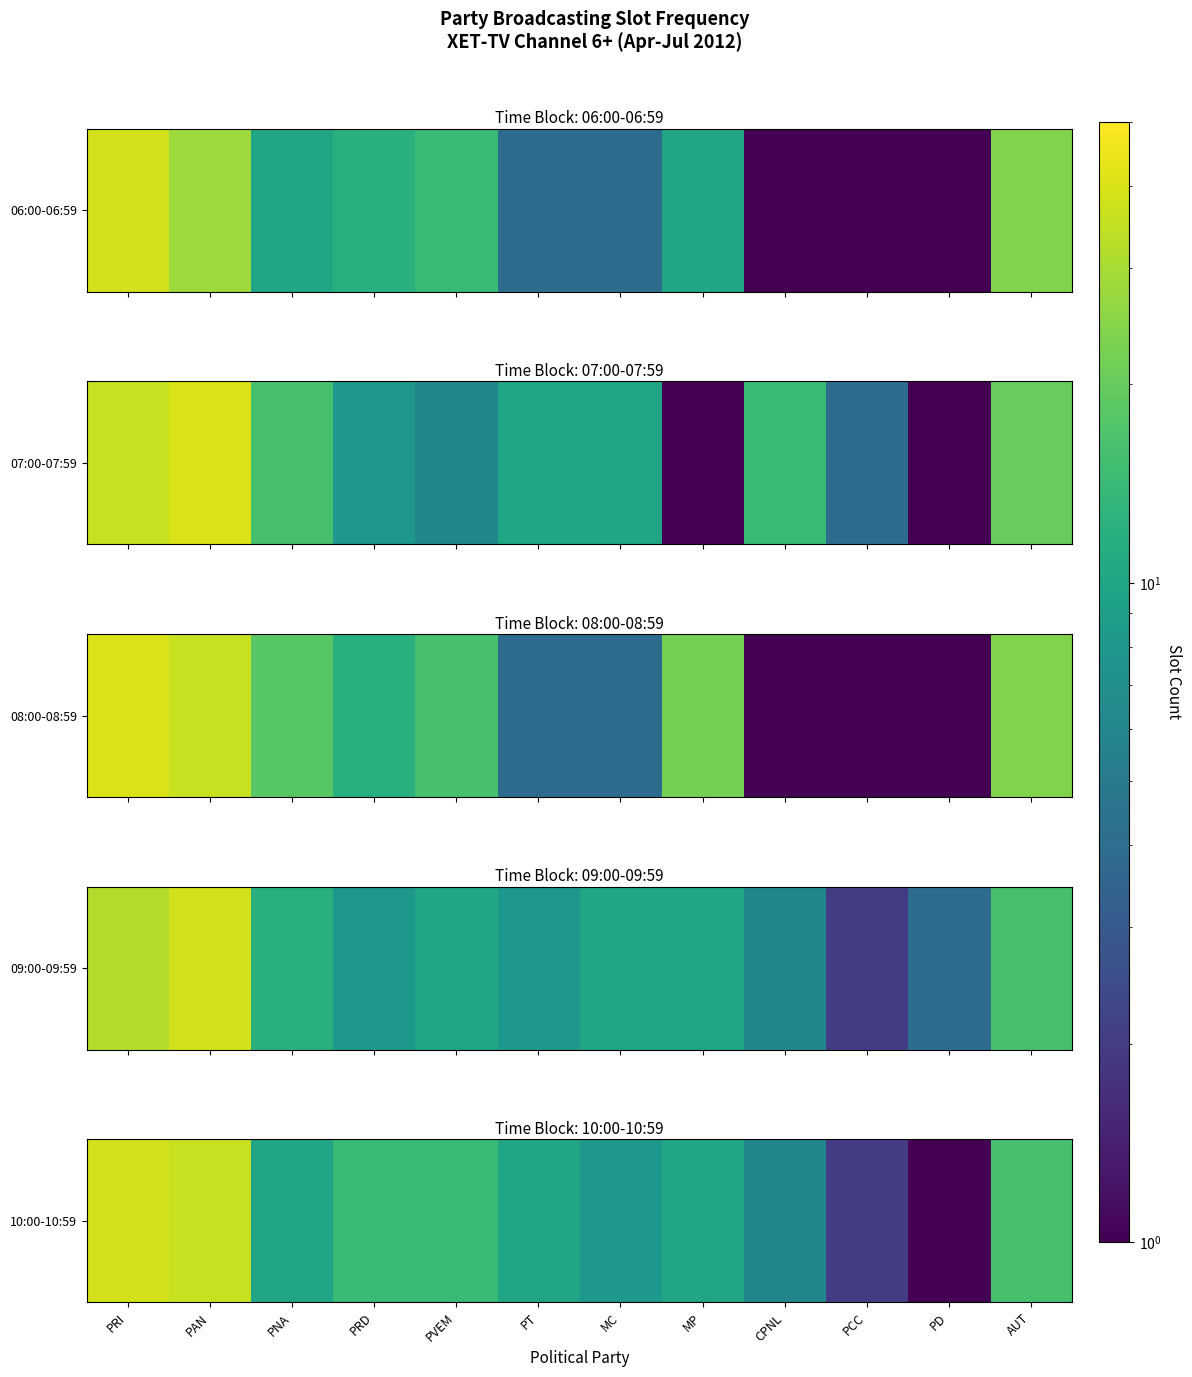

The chart shows a value of 10.5 at CPNL. True or false?

False